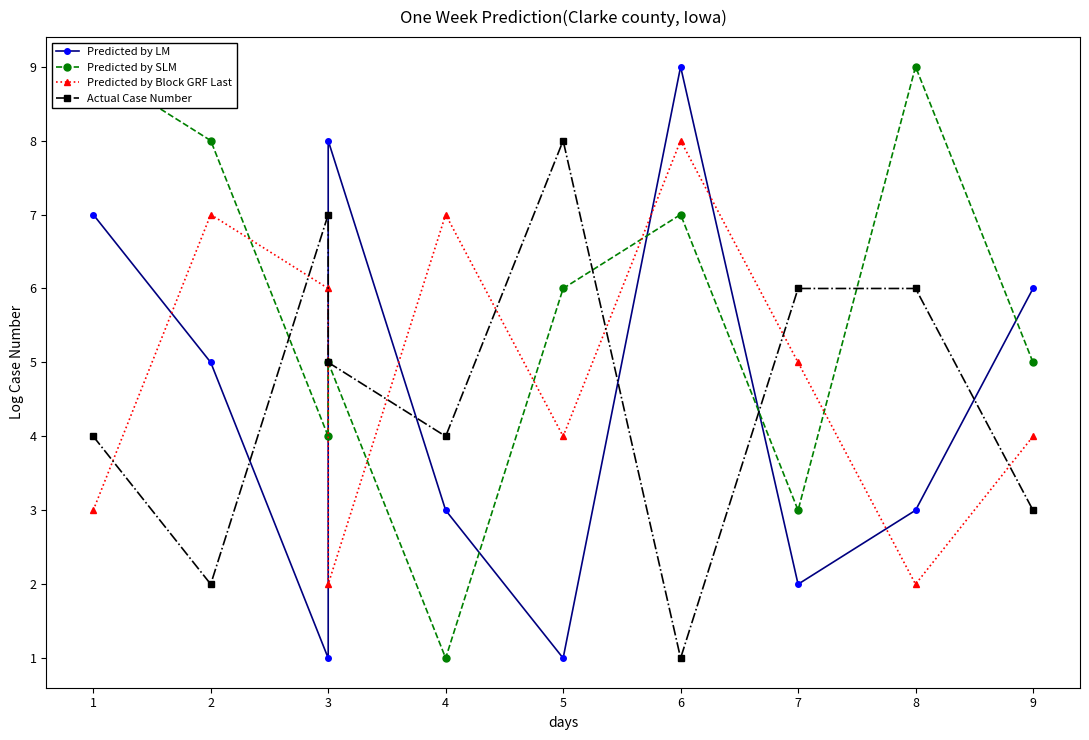

What are all the series names shown in the legend?

Predicted by LM, Predicted by SLM, Predicted by Block GRF Last, Actual Case Number